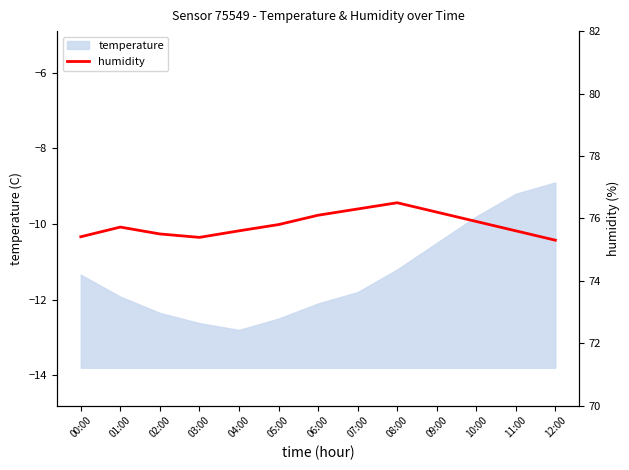

How many lines are shown in the chart?

1